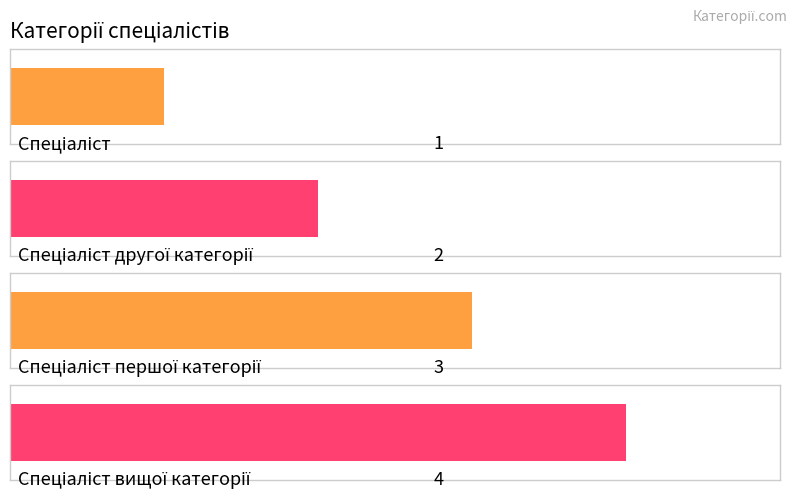

Which label corresponds to the largest value in the chart?

Спеціаліст вищої категорії